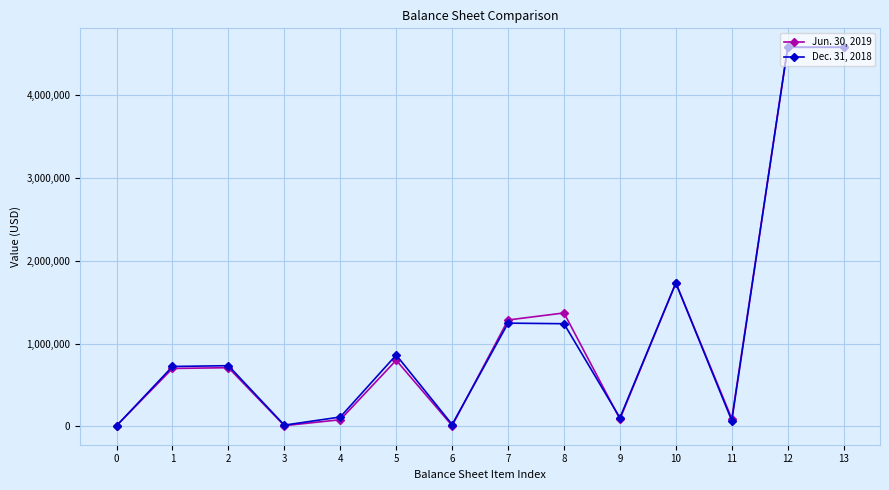

What are all the series names shown in the legend?

Jun. 30, 2019, Dec. 31, 2018